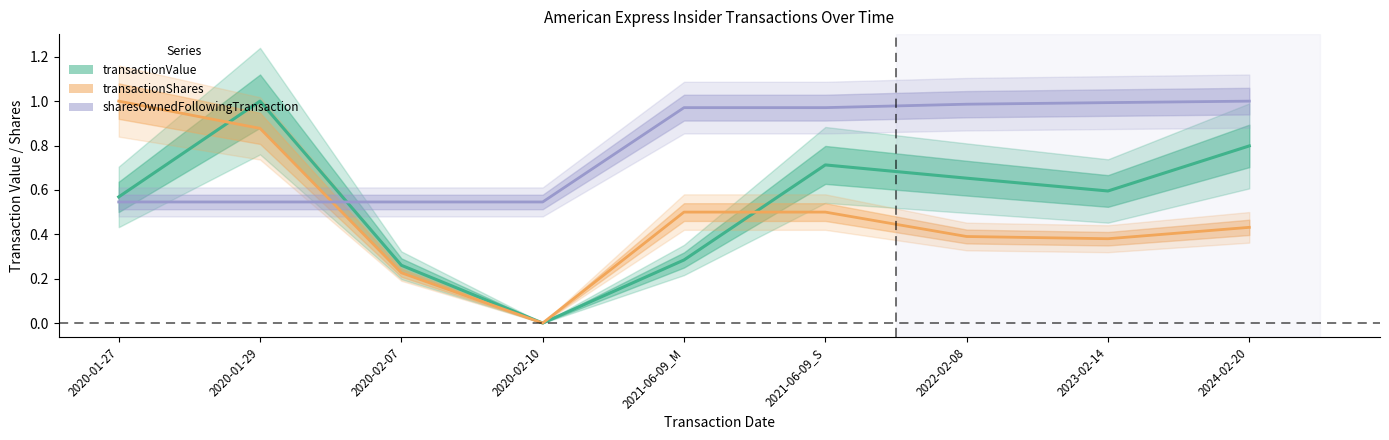

True or false: transactionValue has more than 0 points higher than both neighbors.

True